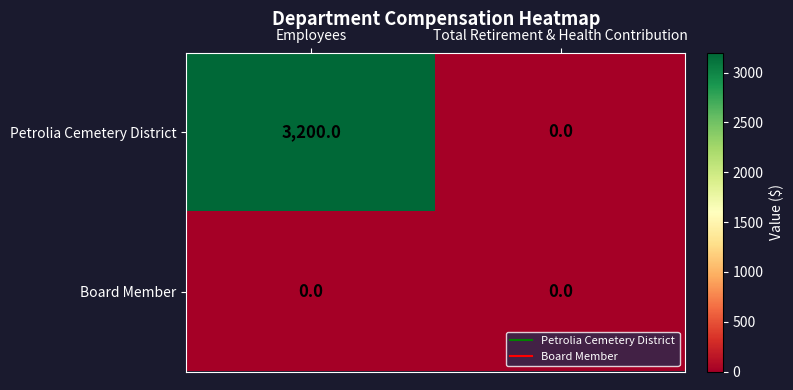

At which label does Petrolia Cemetery District reach its minimum?

Total Retirement & Health Contribution